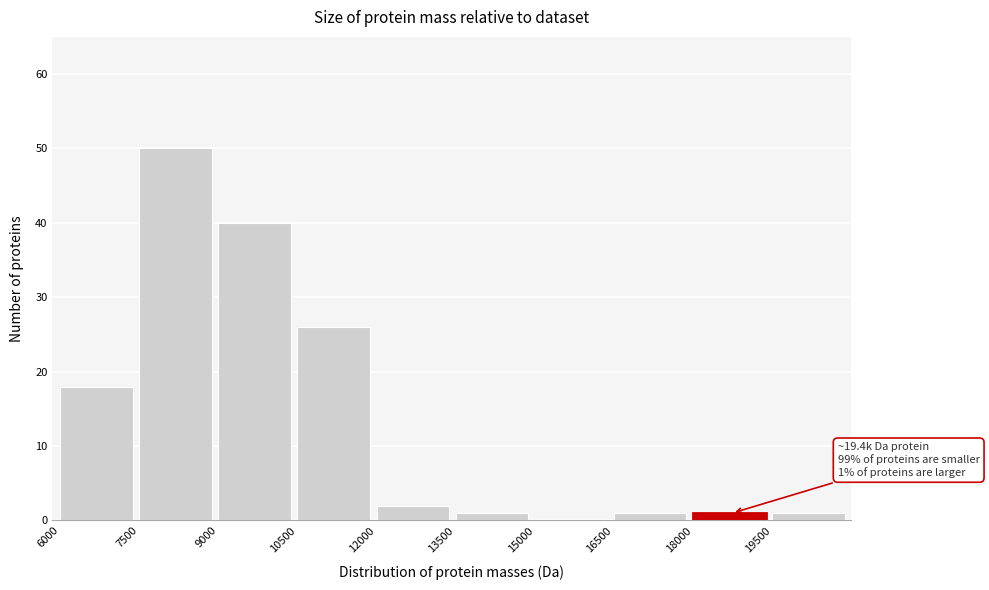

Over which range of the x-axis is the bar tallest?

7500 to 9000